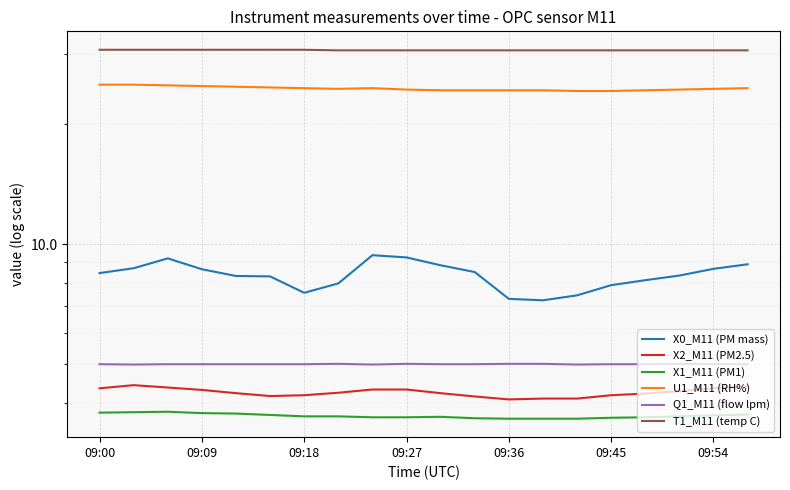

What is the value of the X1_M11 (PM1) point at the 19th from the left?

3.7